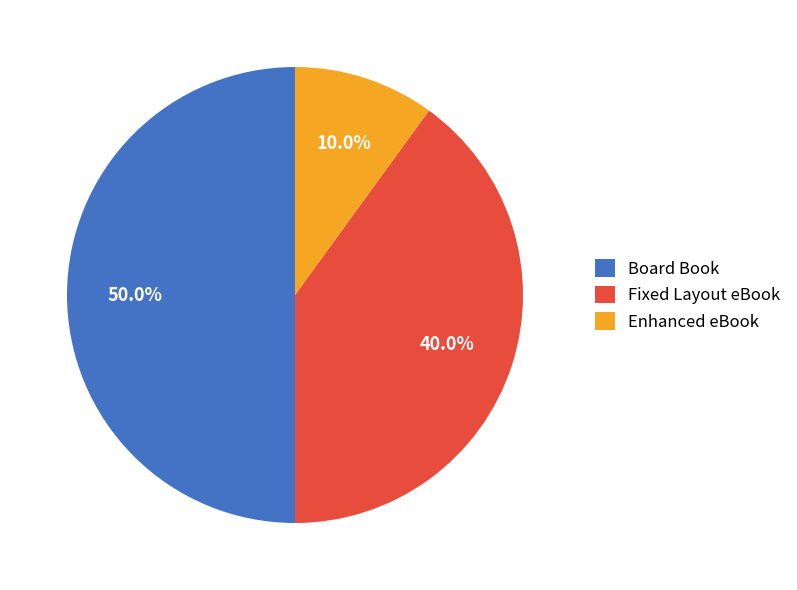

Approximately how many times larger is the value at Fixed Layout eBook compared to Enhanced eBook?

4.0